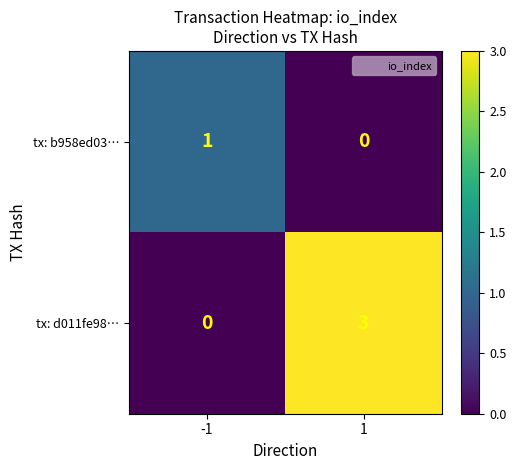

What value does the tx: d011fe98… series have at 1?

3